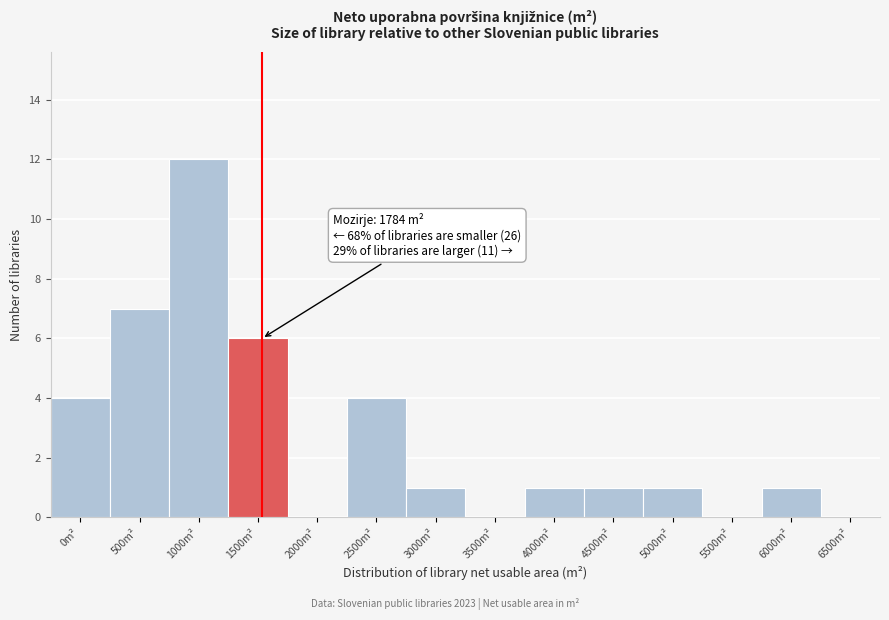

Reading left to right, transcribe all the data shown in this chart.

0m²=4	500m²=7	1000m²=12	1500m²=6	2000m²=0	2500m²=4	3000m²=1	3500m²=0	4000m²=1	4500m²=1	5000m²=1	5500m²=0	6000m²=1	6500m²=0